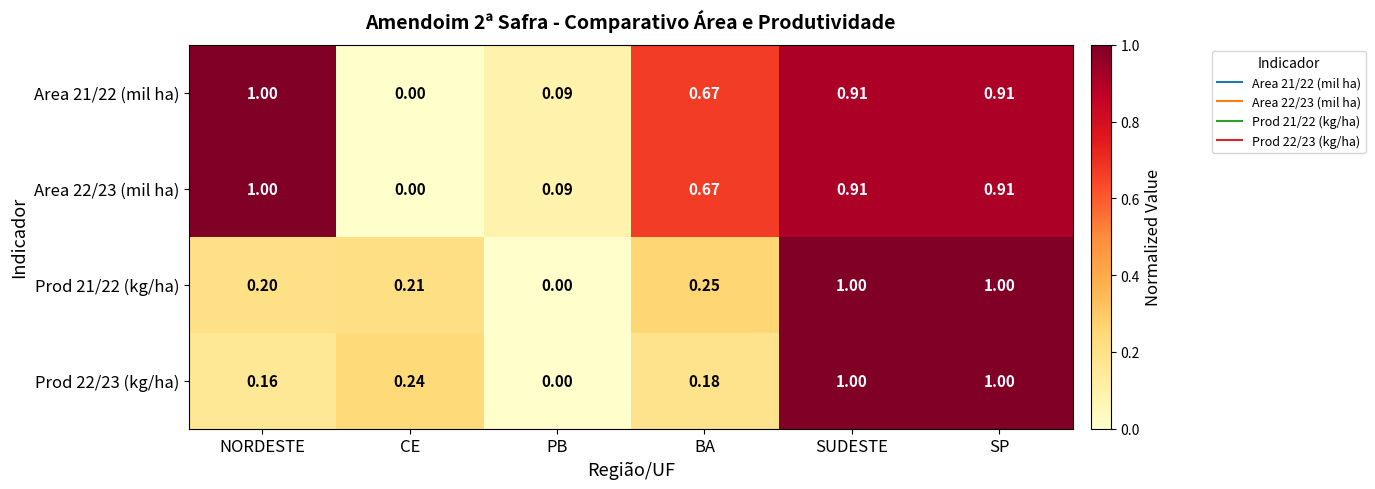

Which category has the lowest value in the Prod 22/23 (kg/ha) series?

PB